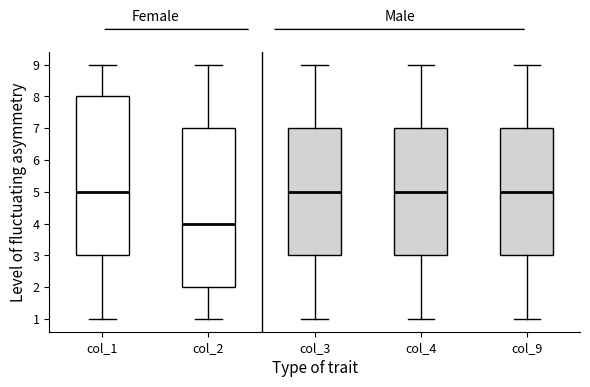

Where is the lower edge of the box for col_1 on the y-axis? The values are not printed on the chart, so give them approximately, as read against the axis.

3